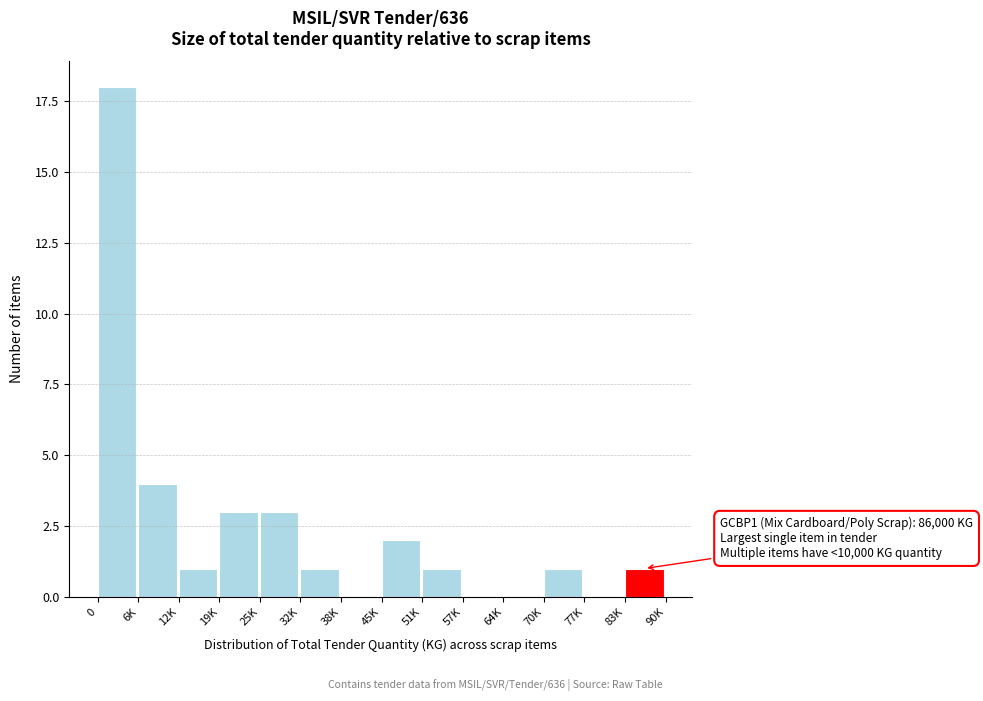

Reading left to right, transcribe all the data shown in this chart.

0=18	6K=4	12K=1	19K=3	25K=3	32K=1	38K=0	45K=2	51K=1	57K=0	64K=0	70K=1	77K=0	83K=1